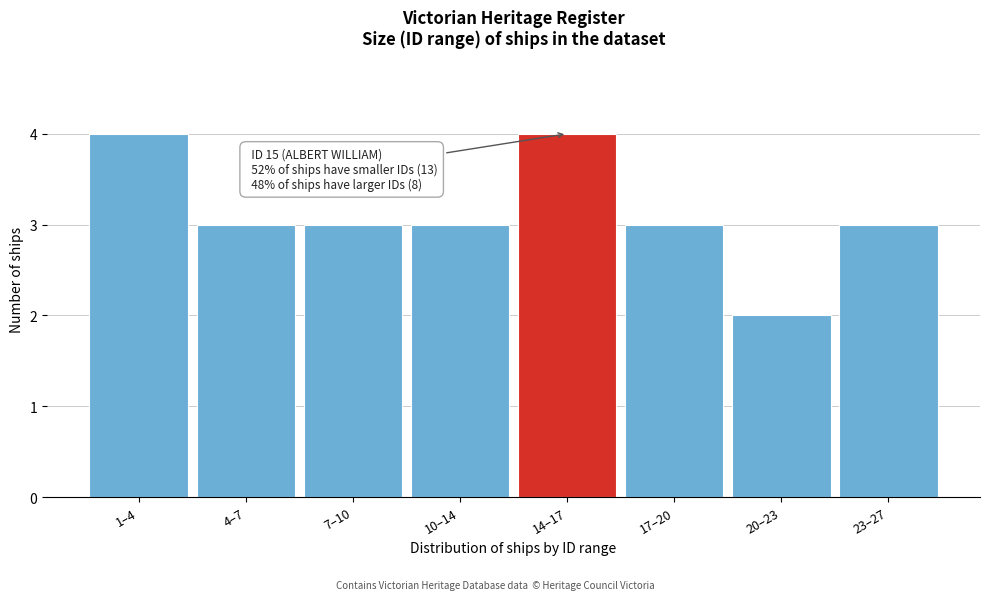

Reading right to left, transcribe all the data shown in this chart.

23–27=3	20–23=2	17–20=3	14–17=4	10–14=3	7–10=3	4–7=3	1–4=4